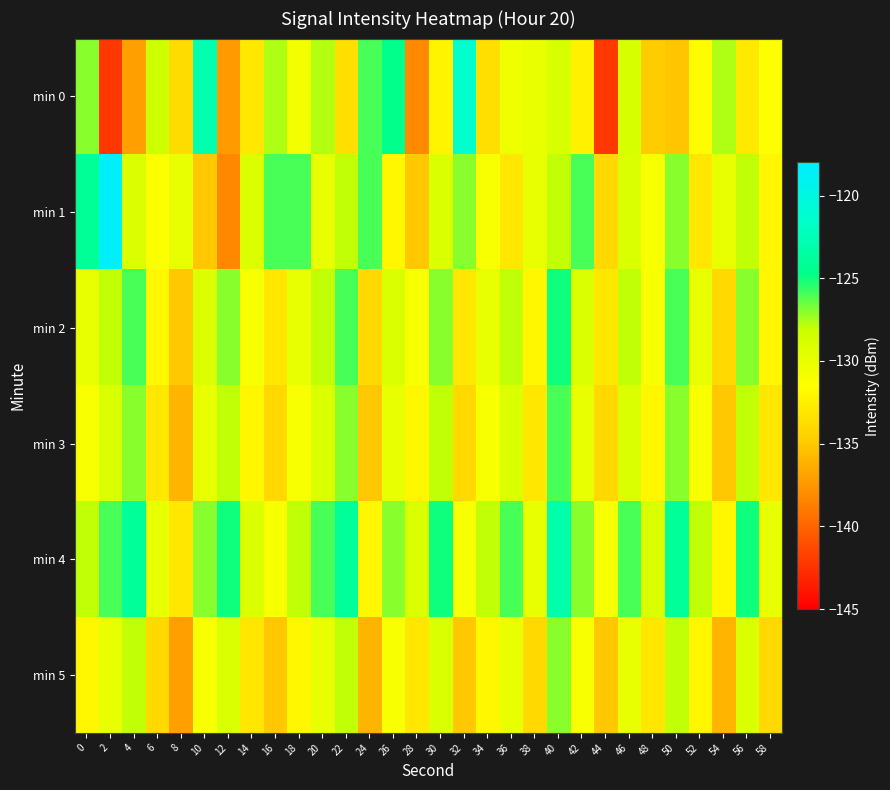

At which category is the sum across all series the highest?

40